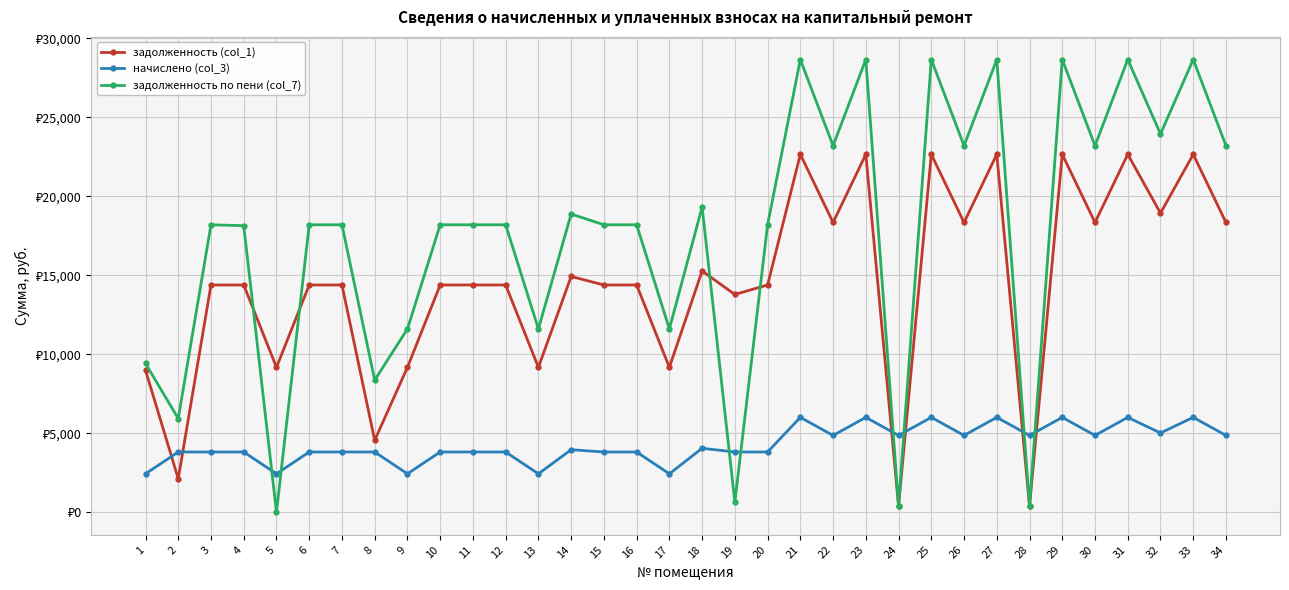

What value does the задолженность по пени (col_7) series have at 8?

8358.8